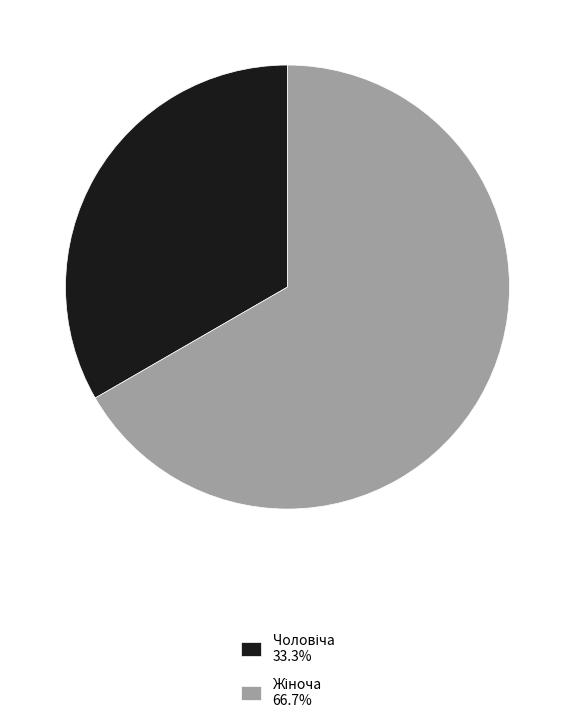

Count the number of slices in the pie.

2